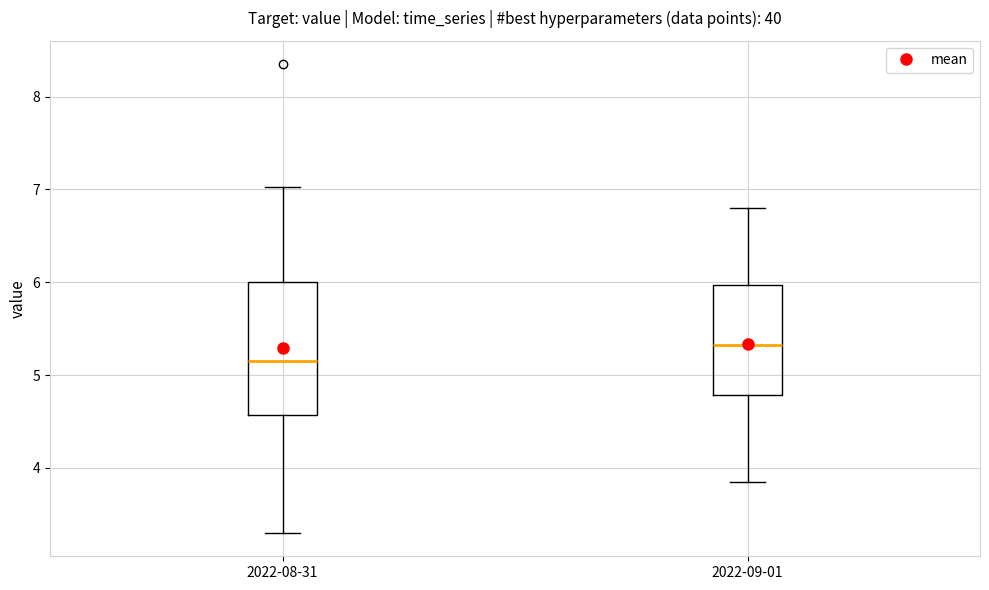

Reading left to right, transcribe this box plot: for each box, give where its median line is, the range the box spans, and where its two whiskers end, as read against the y-axis. The values are not printed on the chart, so give them approximately, as read against the axis.

2022-08-31: median 5.2, box 4.6 to 6.0, whiskers 3.3 to 7.0
2022-09-01: median 5.3, box 4.8 to 6.0, whiskers 3.9 to 6.8